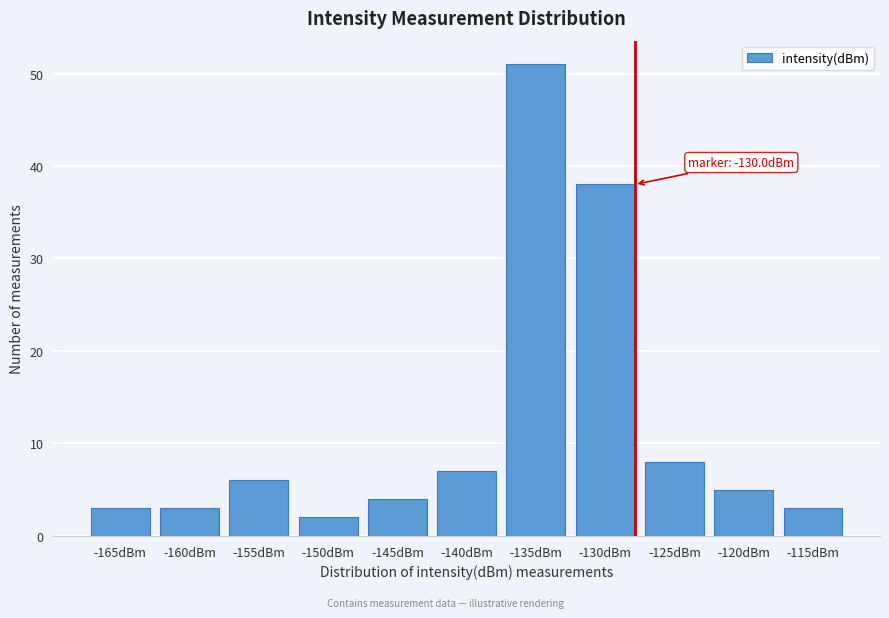

Reading left to right, extract all data points from this chart.

3	3	6	2	4	7	51	38	8	5	3